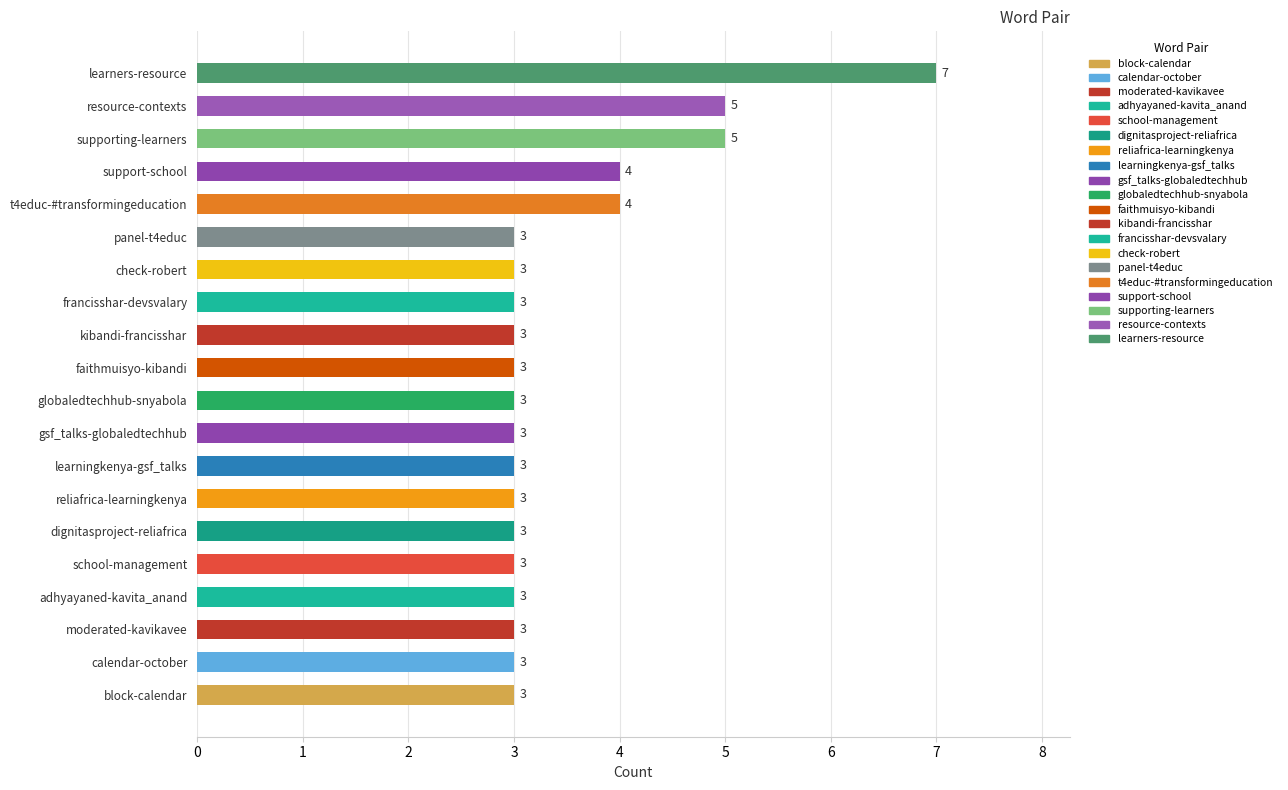

What is the change in value from francisshar-devsvalary to supporting-learners?

+2